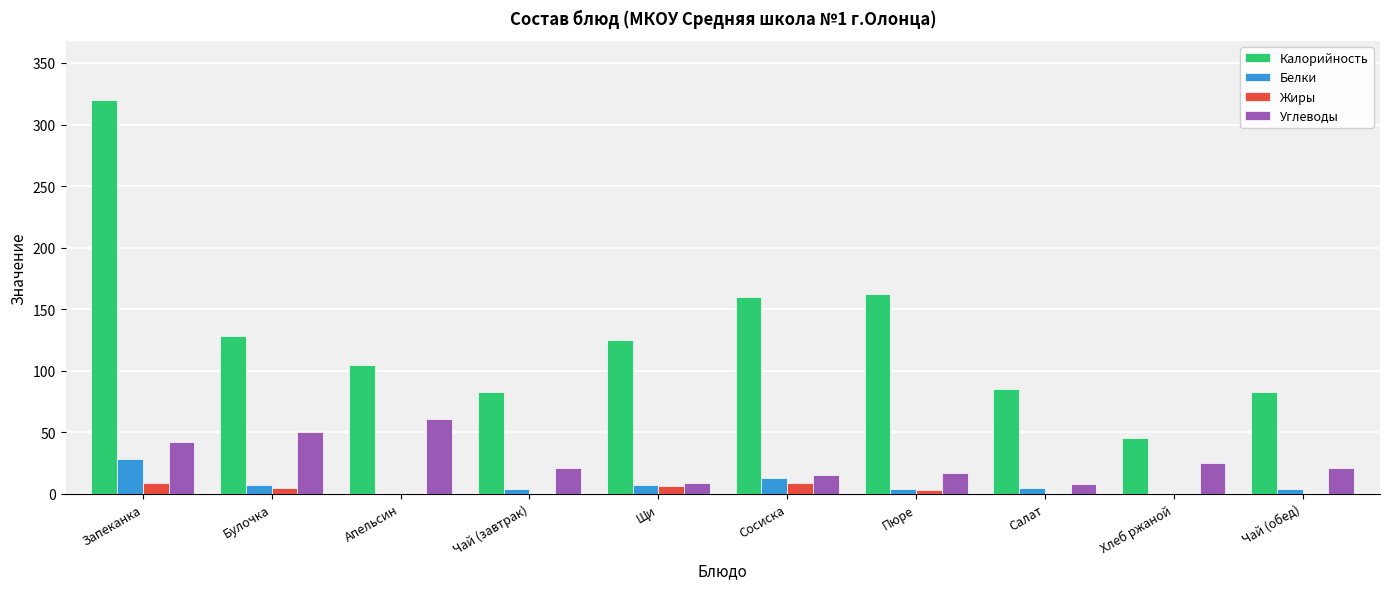

Is the value of Углеводы at Сосиска greater than the value of Жиры at Чай (обед)?

Yes